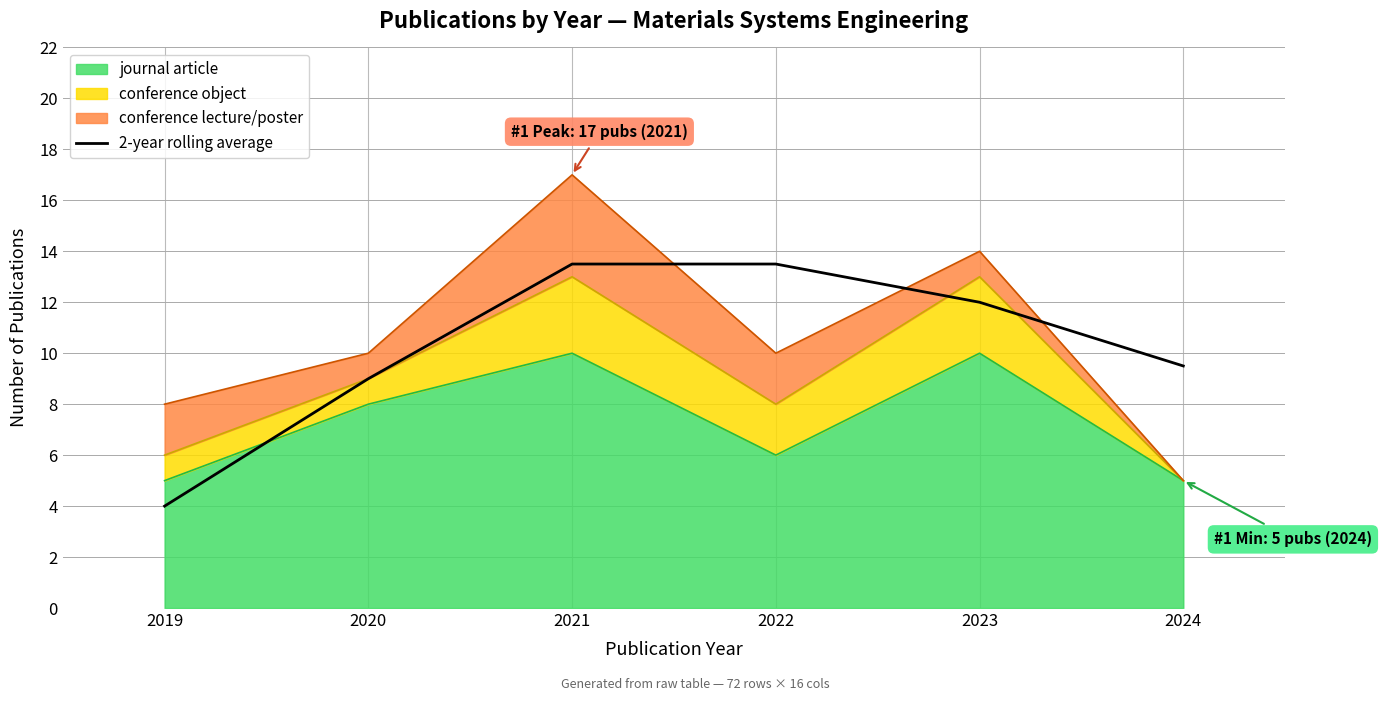

Which label corresponds to the smallest value in the chart?

2019